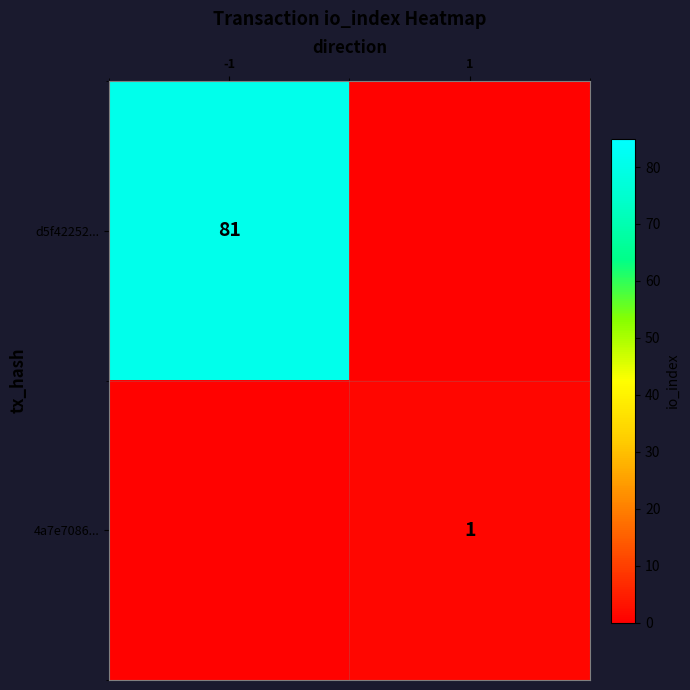

True or false: d5f42252... has a value of 81.0 at -1.

True